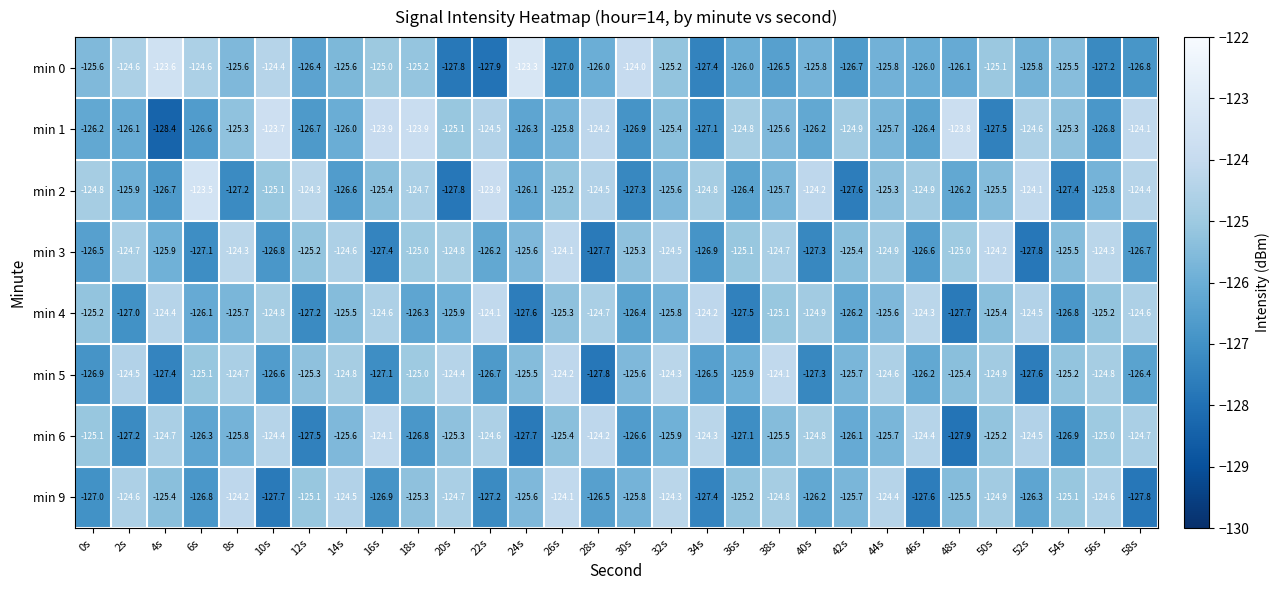

What is the sum of the min 2 values at 26s and 34s?

-250.0